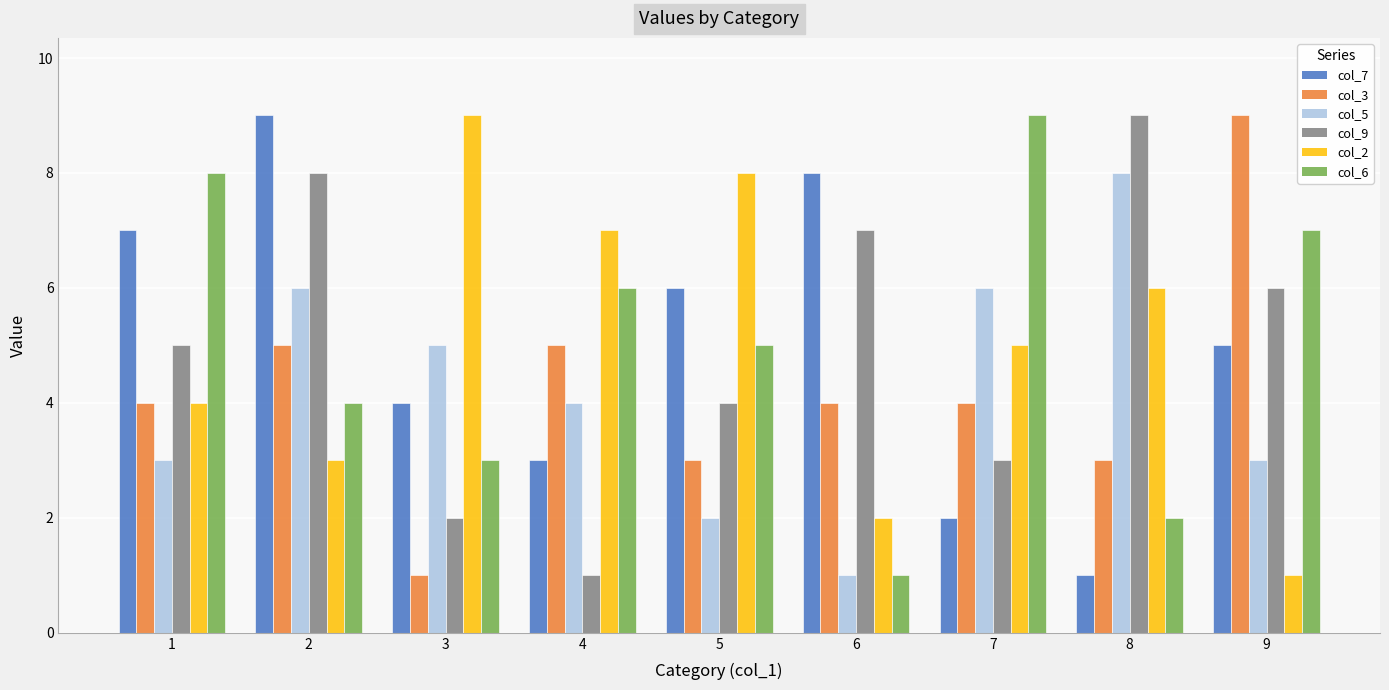

What is the difference between the maximum and minimum values in the col_7 series?

8